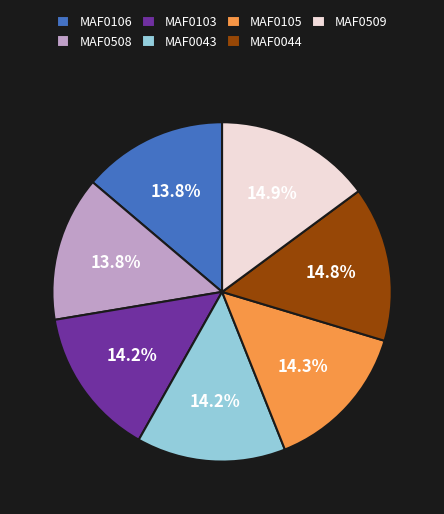

The MAF0508 slice represents 27% of the pie. True or false?

False